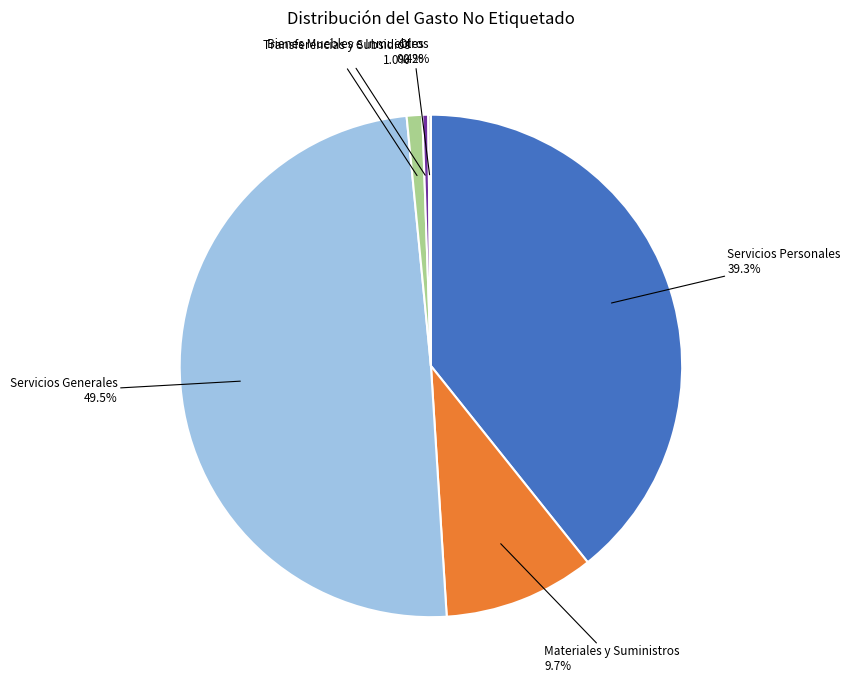

To the nearest percent, what percentage of the pie is Materiales y Suministros?

10%